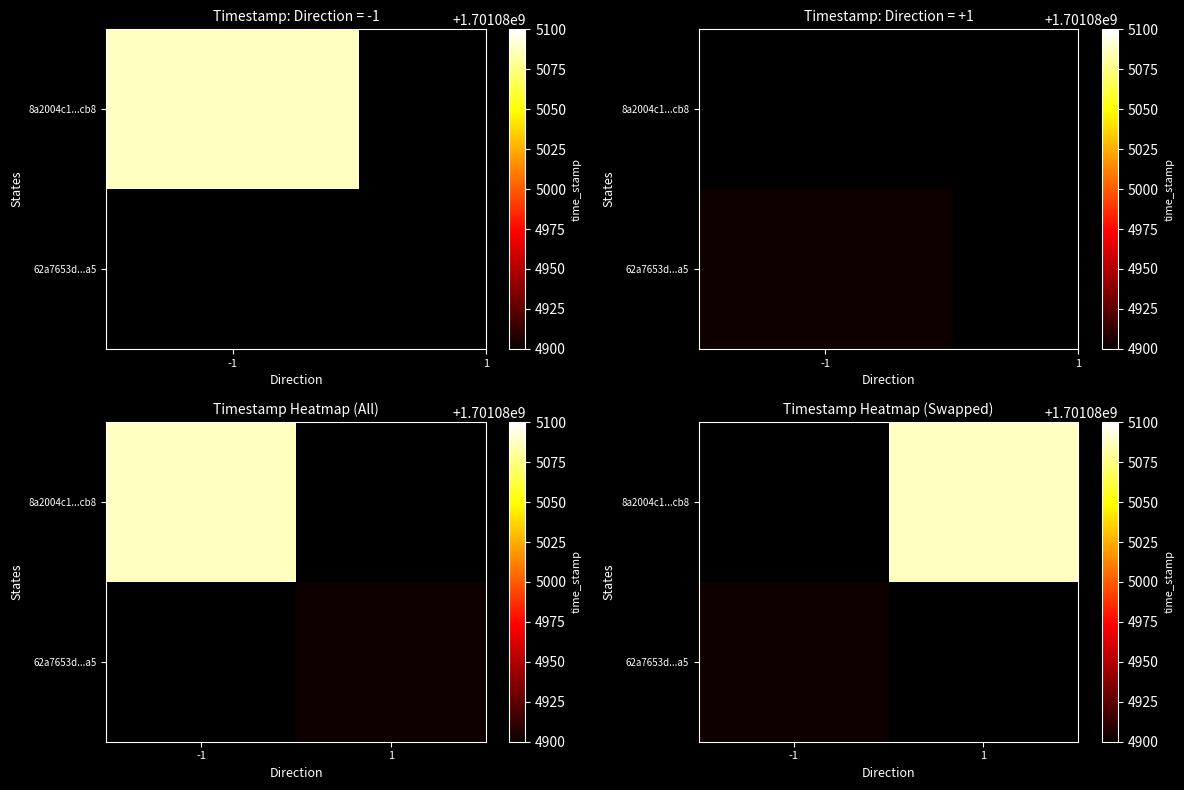

Between -1 and 1, which is larger?

1